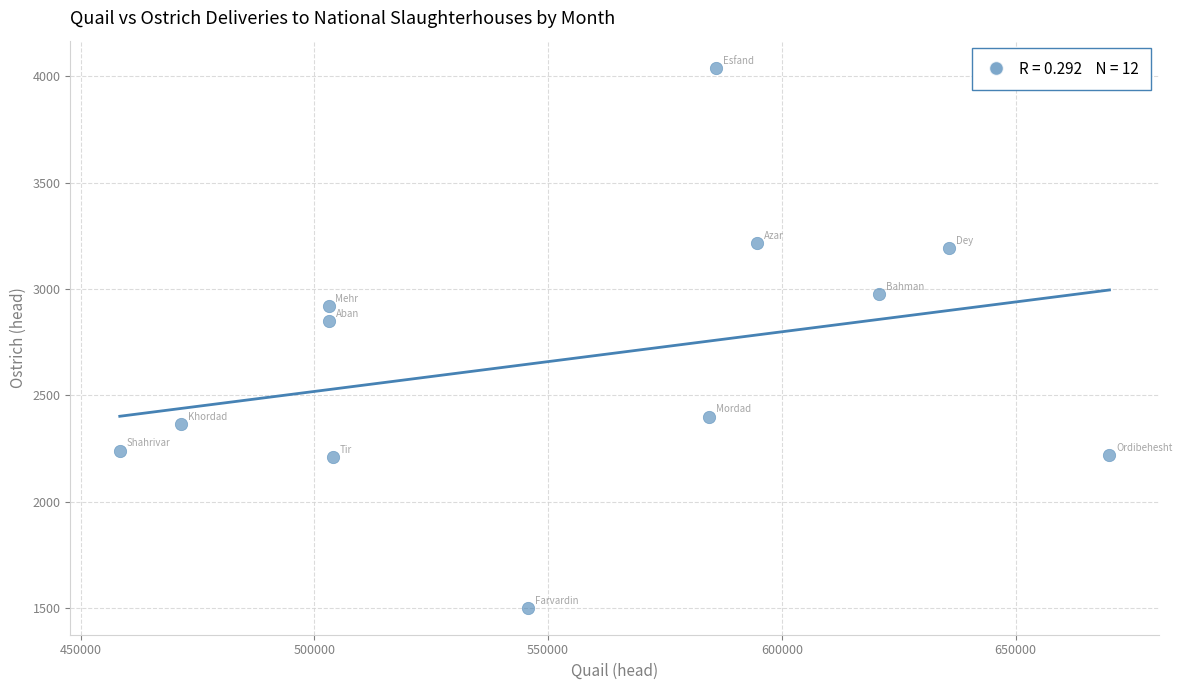

What is the average Y value?

2677